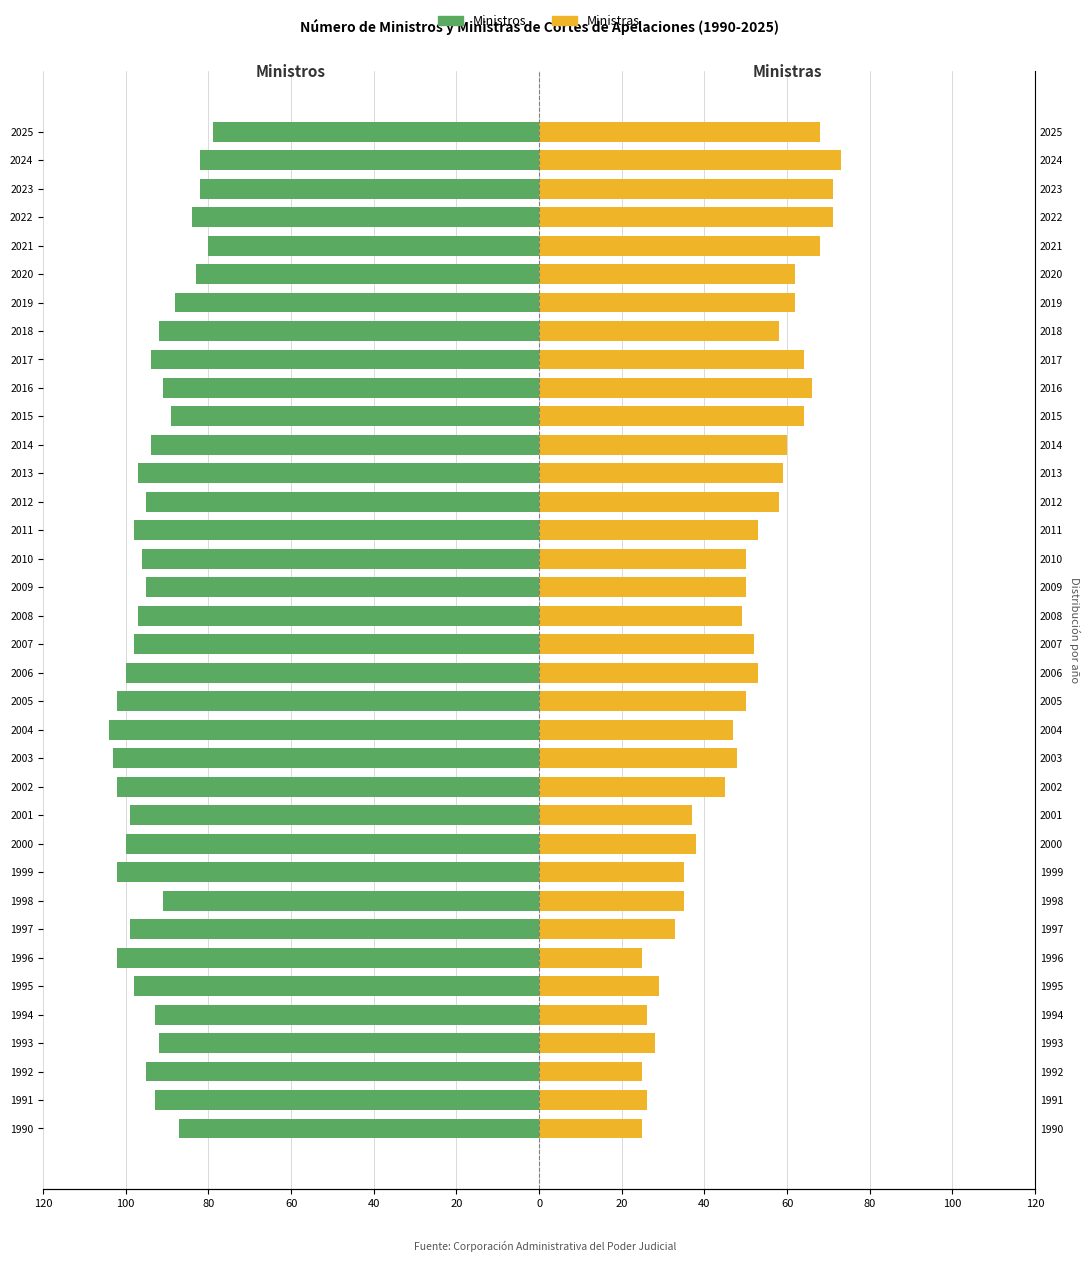

What is the difference between the Ministras values at 1990 and 2003?

23